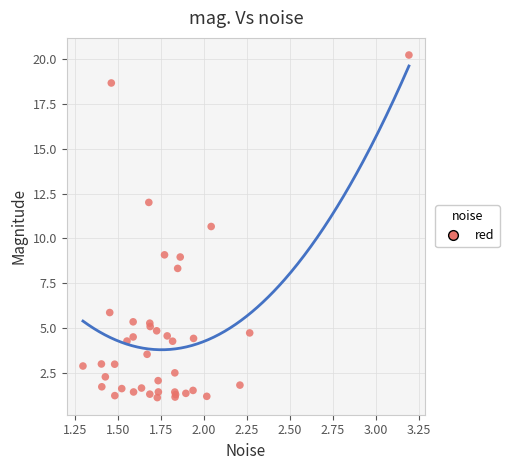

What Y value in the scatter plot is closest to 10?

10.7